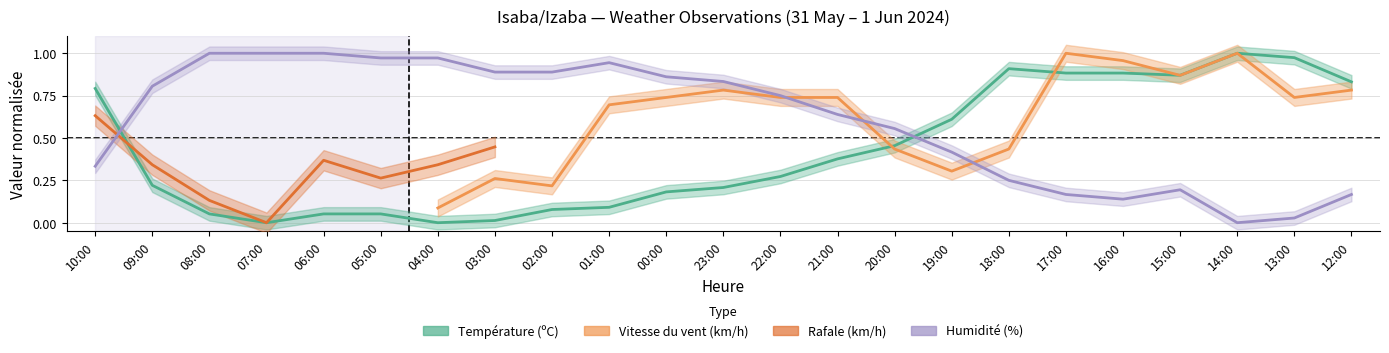

What value does the Température (ºC) series have at 10:00?

0.8